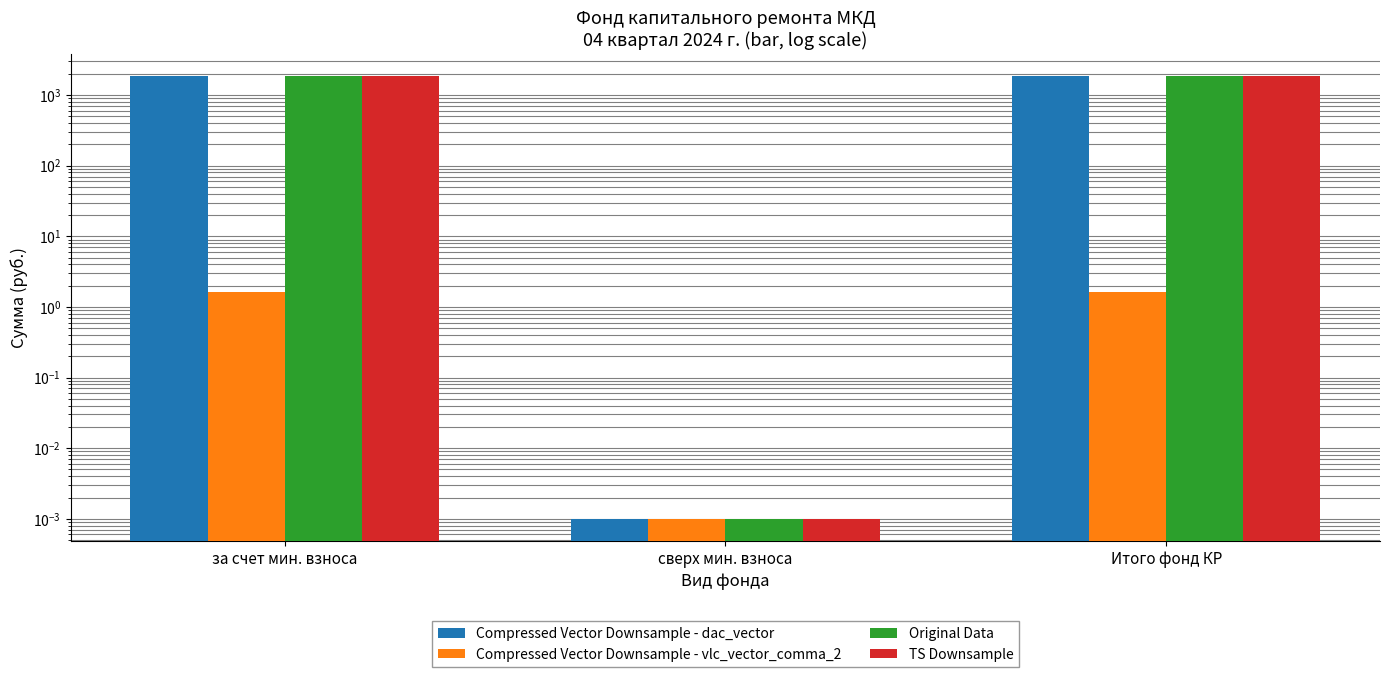

Is it true that TS Downsample equals 0.0 at сверх мин. взноса?

True